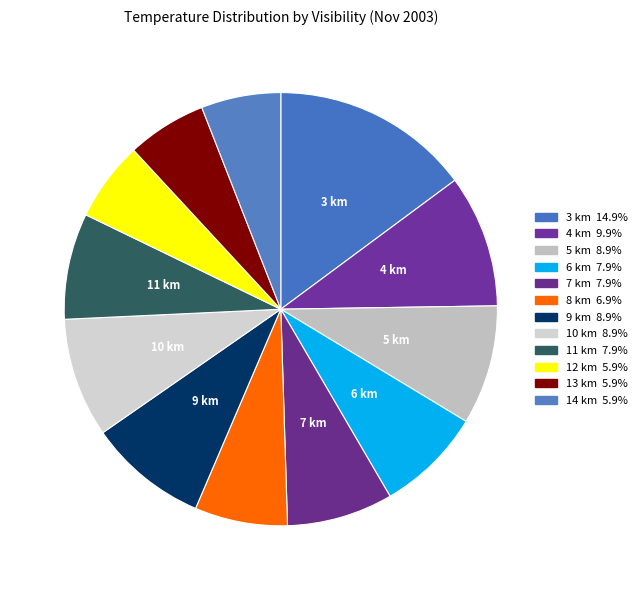

What is the largest slice in the pie chart?

3